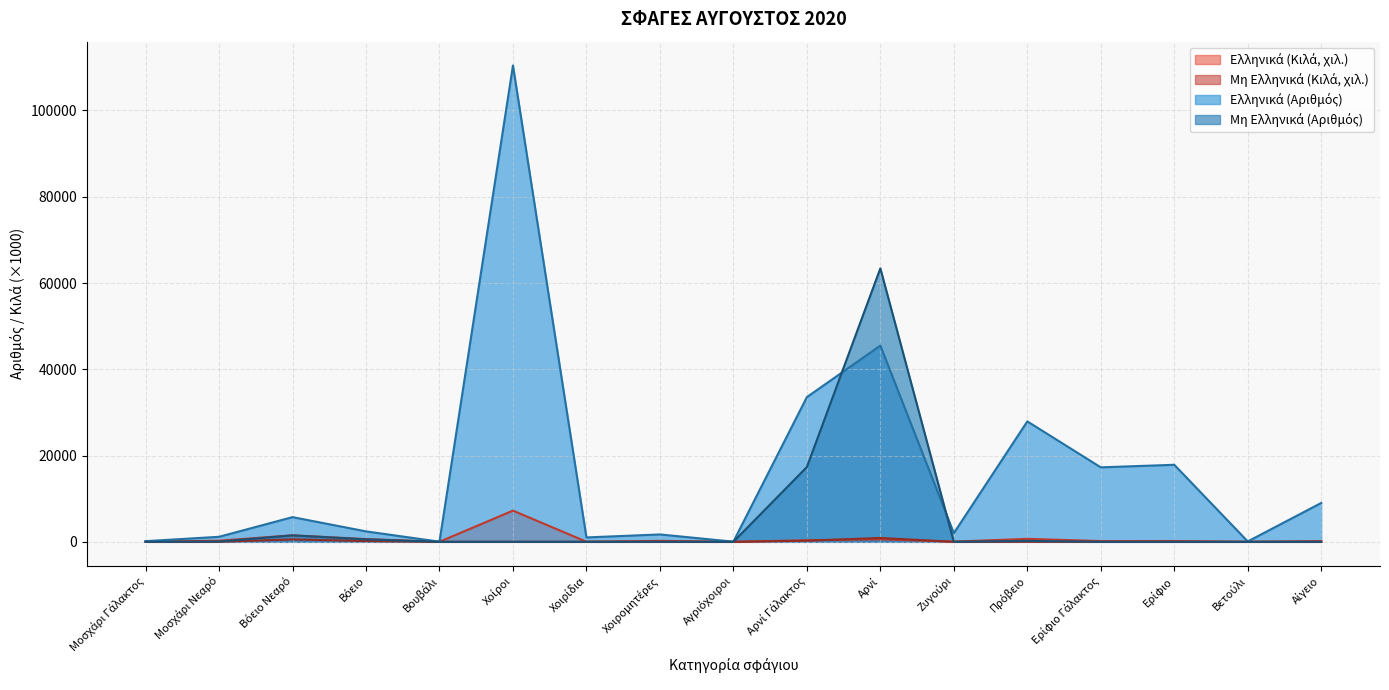

Is it true that Ελληνικά (Κιλά) equals 44.9 at Ζυγούρι?

True